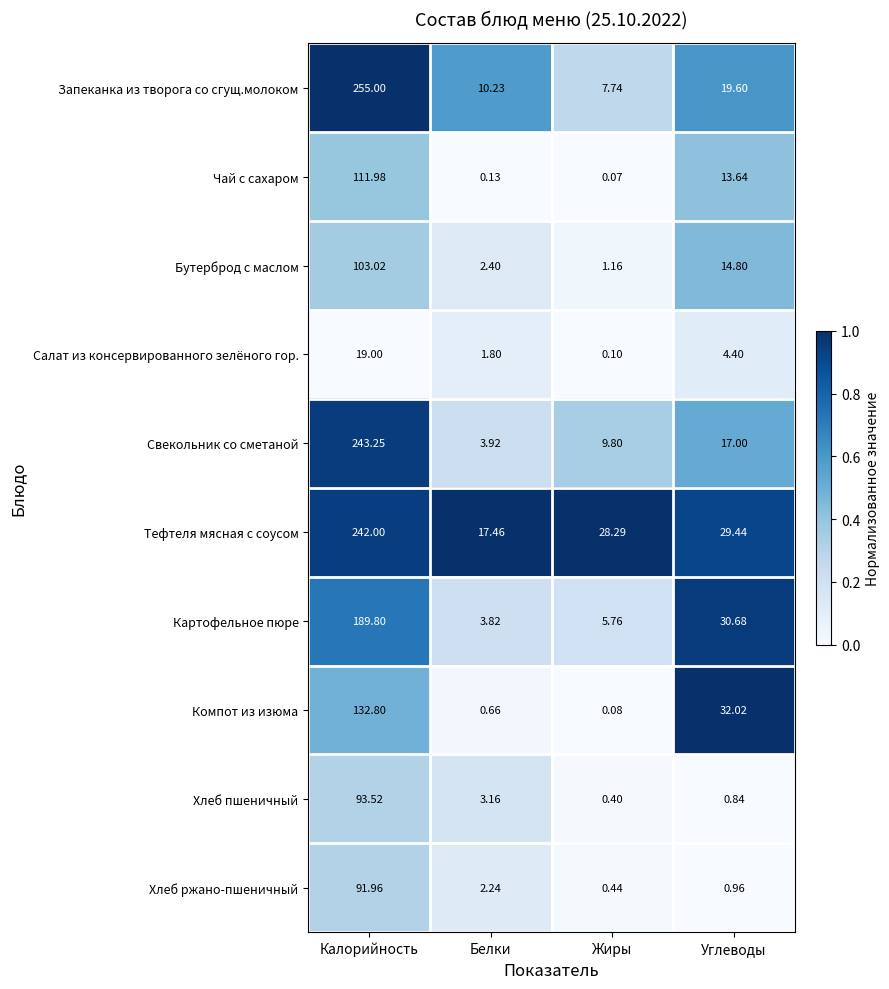

At which category is the sum across all series the highest?

Калорийность